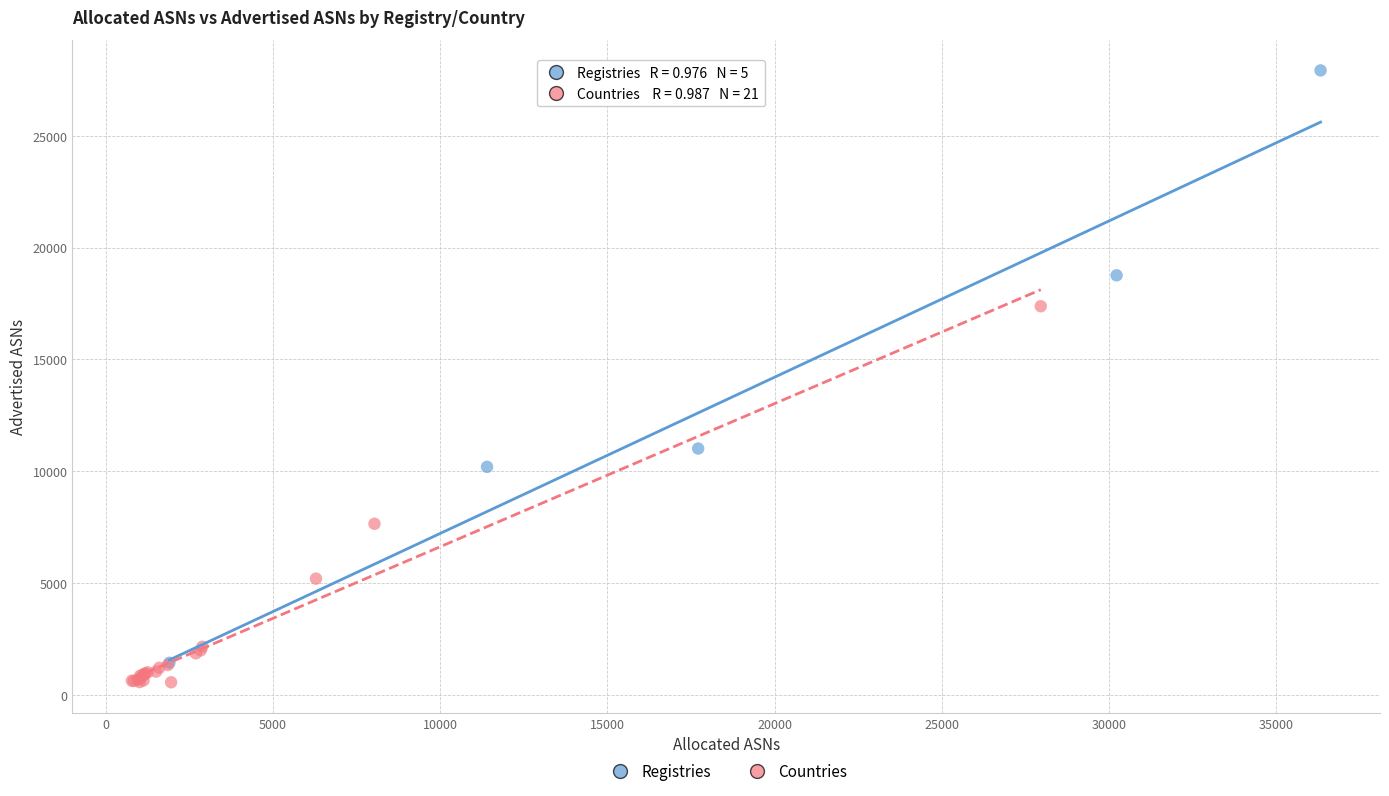

Which series contains the highest Y value?

Registries